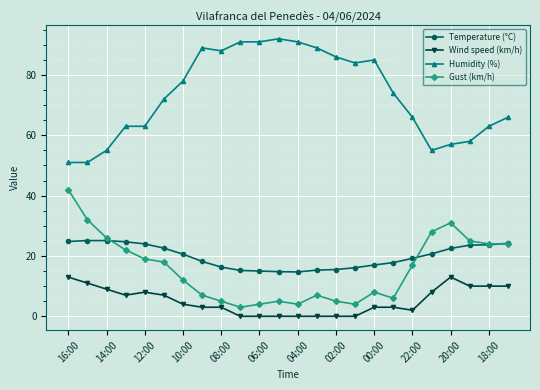

What is the value of the Humidity (%) point at the 2nd from the left?

51.0